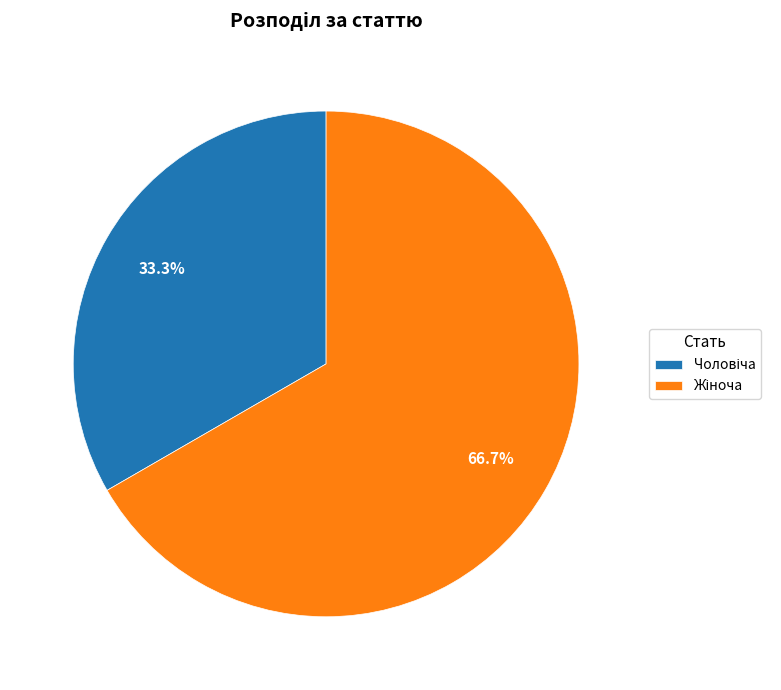

Is there any slice that represents more than half of the pie?

Yes